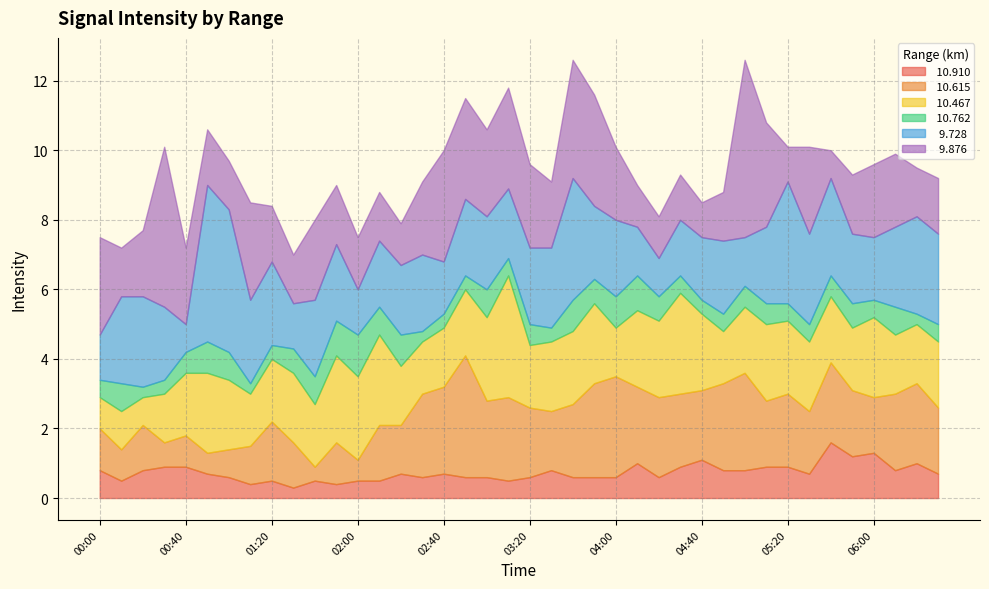

How many intersections are there between  10.762 and  10.615?

5